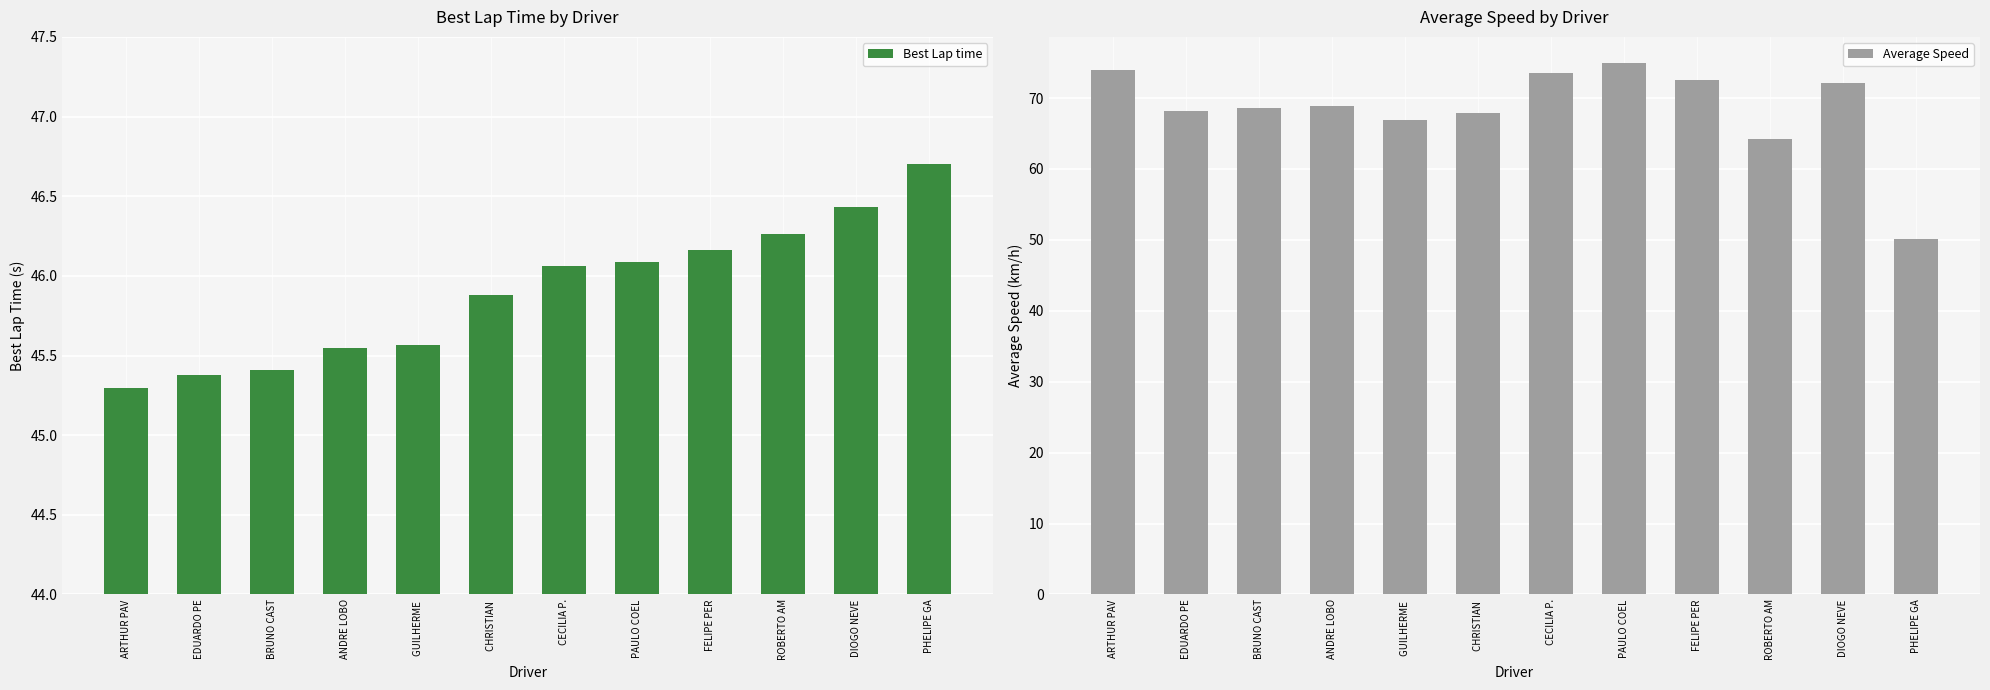

At which label does Average Speed reach its peak?

PAULO COEL